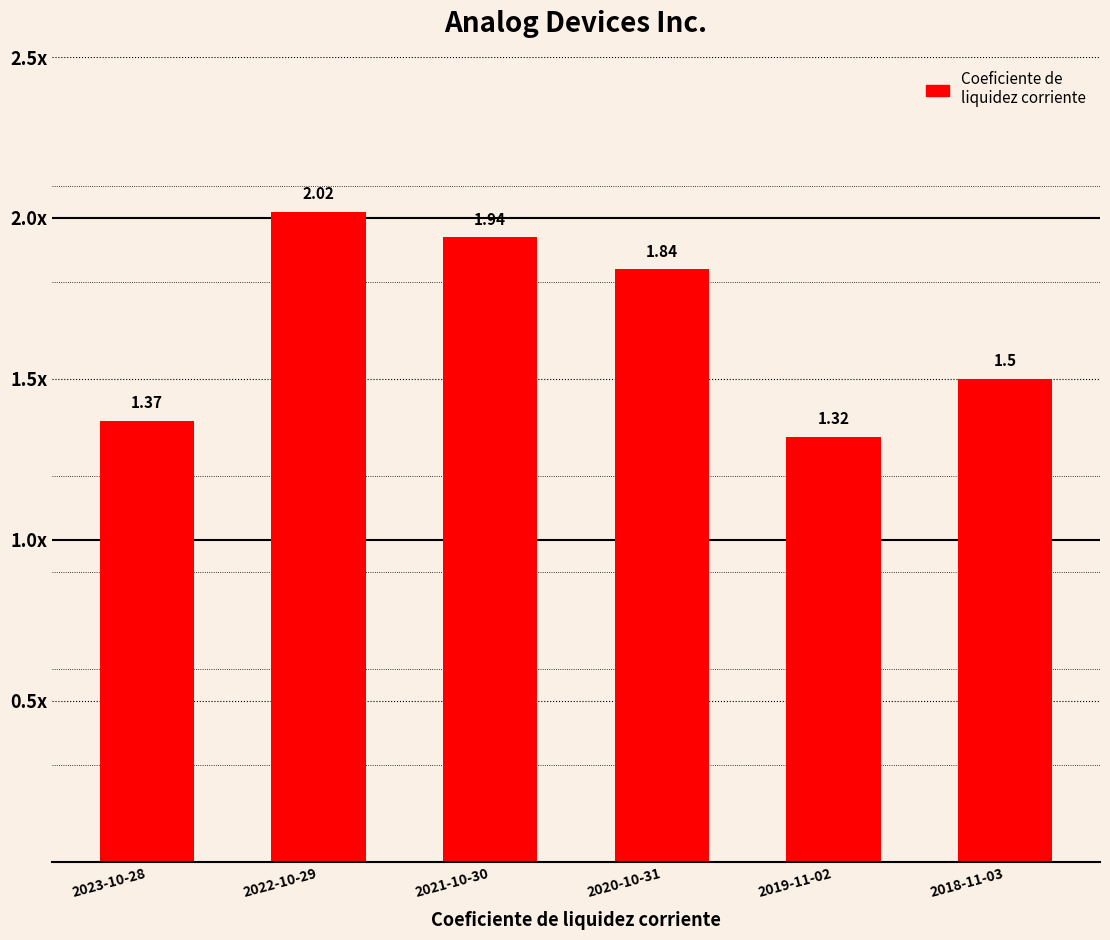

Are the bars horizontal?

No